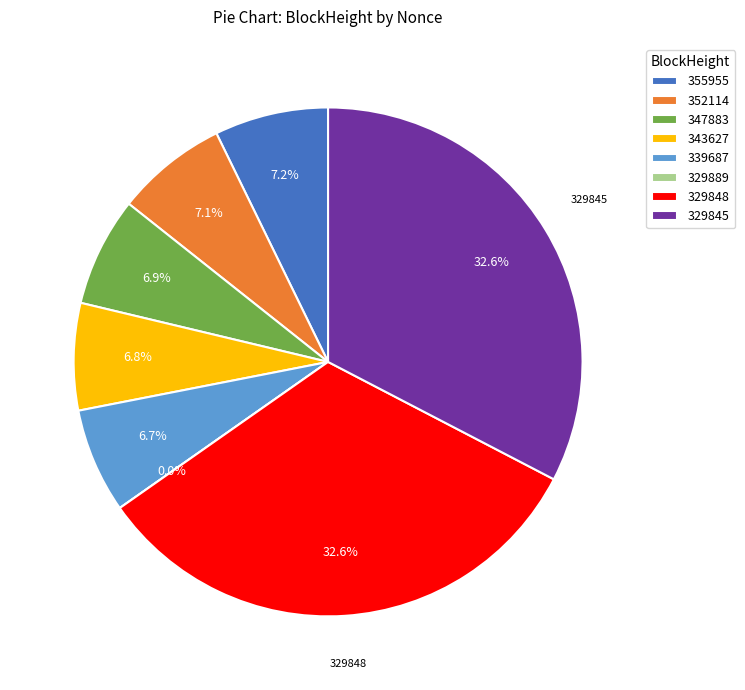

To the nearest percent, what portion does 339687 represent?

7%